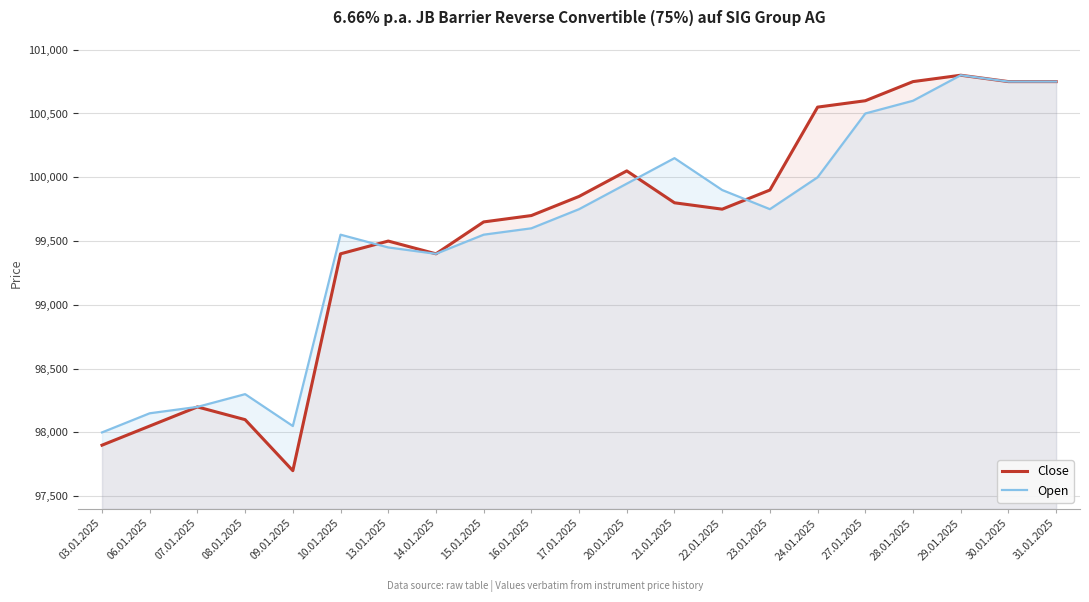

At which label is Close closest to 99250?

10.01.2025